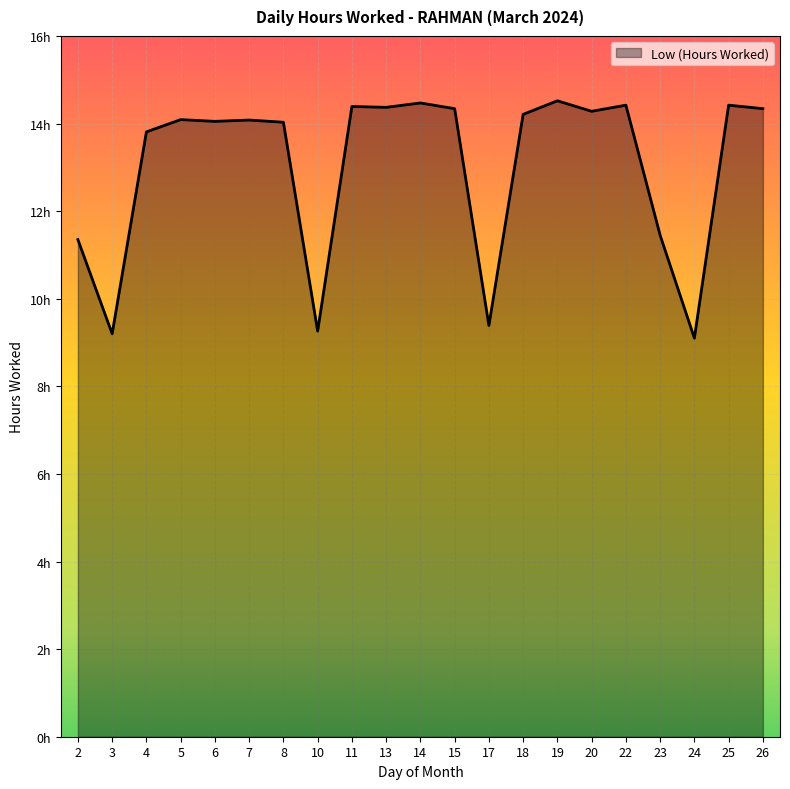

How many interior local peaks (higher than both neighbors) does the data have?

7